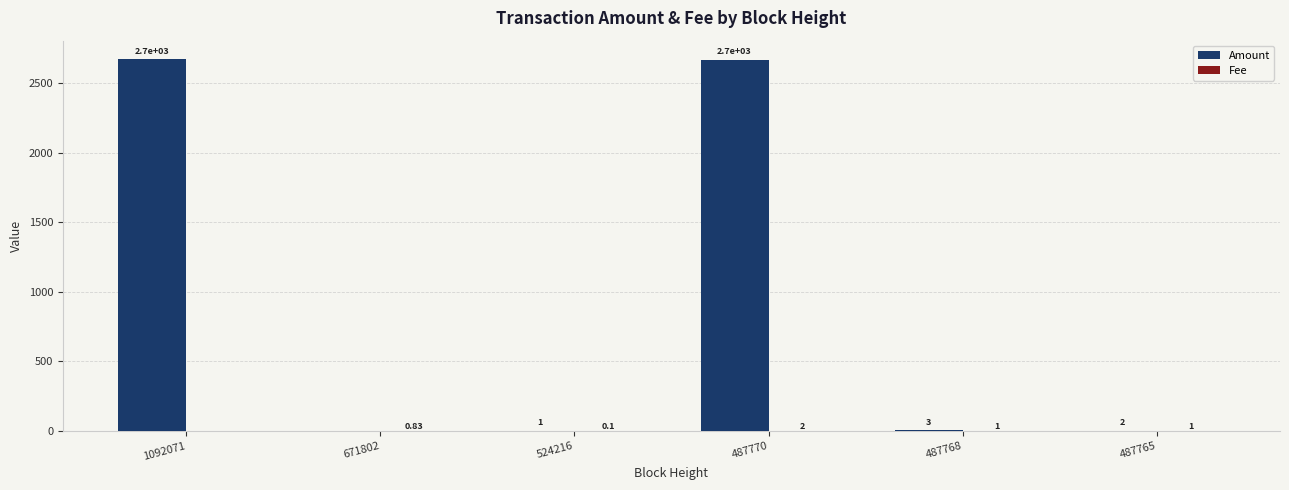

Which series changed the most between 487770 and 487765?

Amount